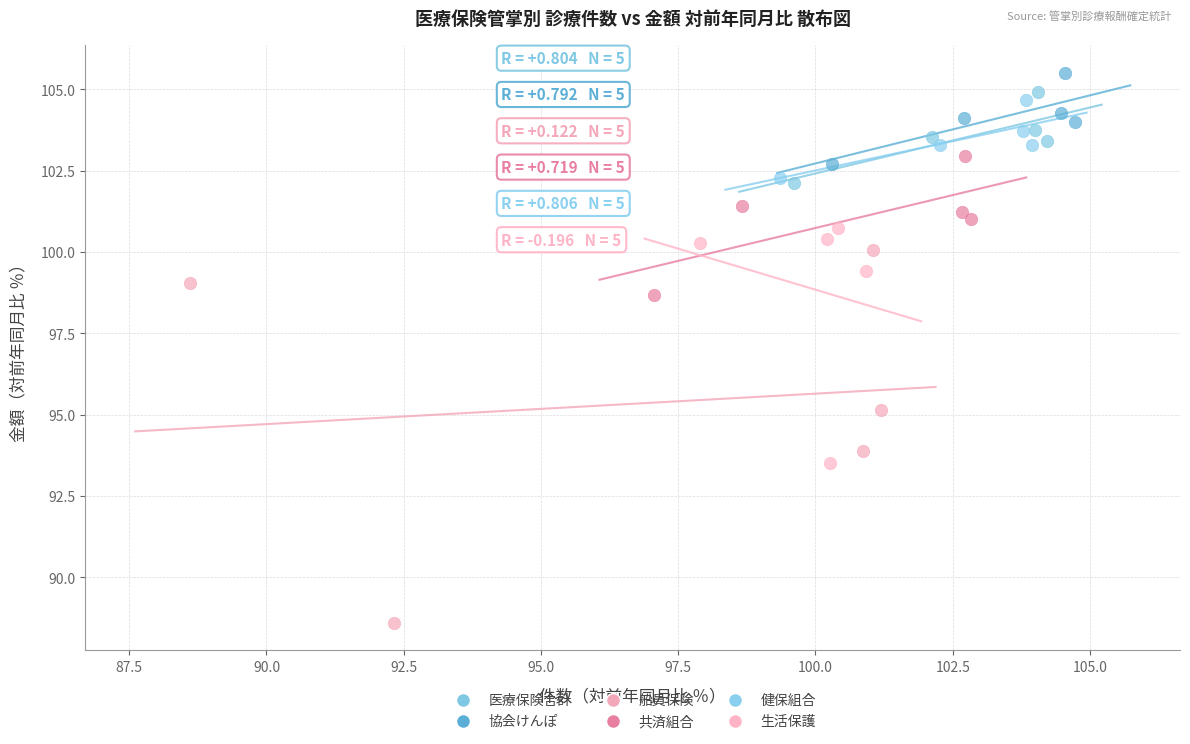

Which series contains the lowest Y value?

船員保険